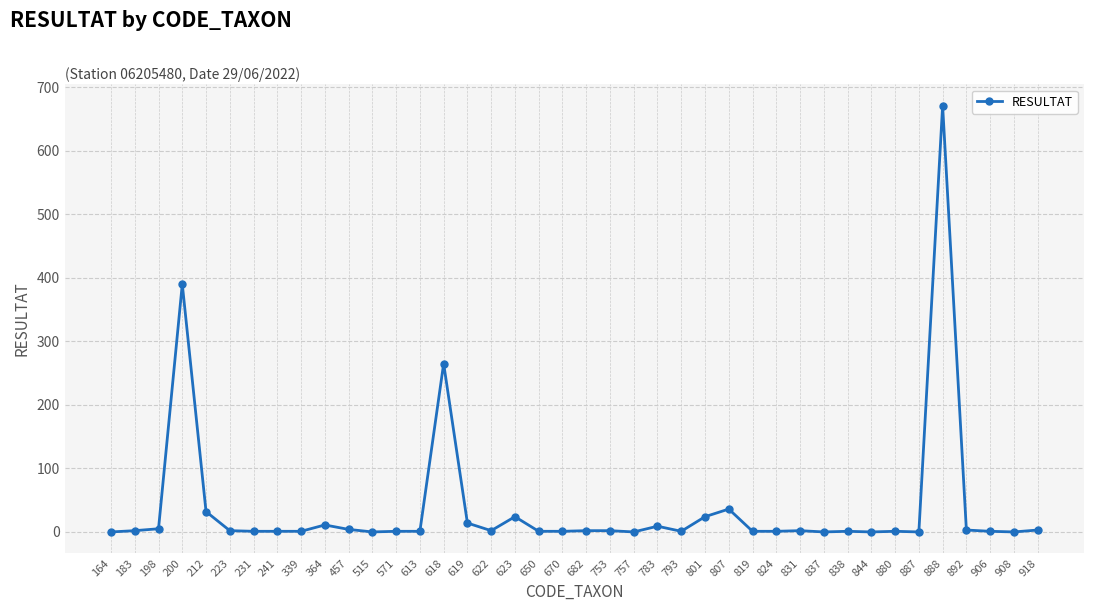

What is the difference between the maximum and second lowest values?

671